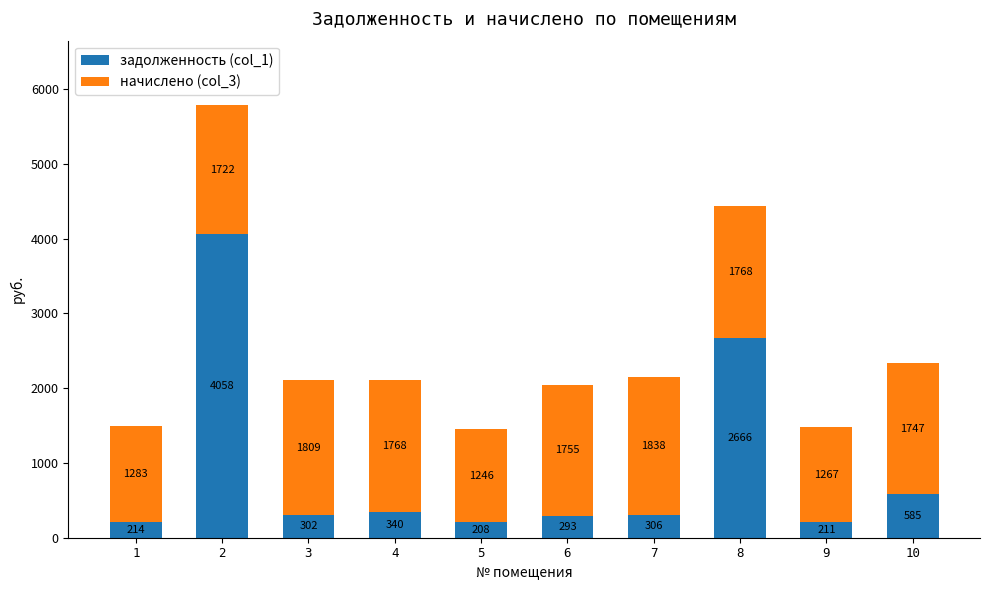

Where does the задолженность (col_1) series first go above 306?

2